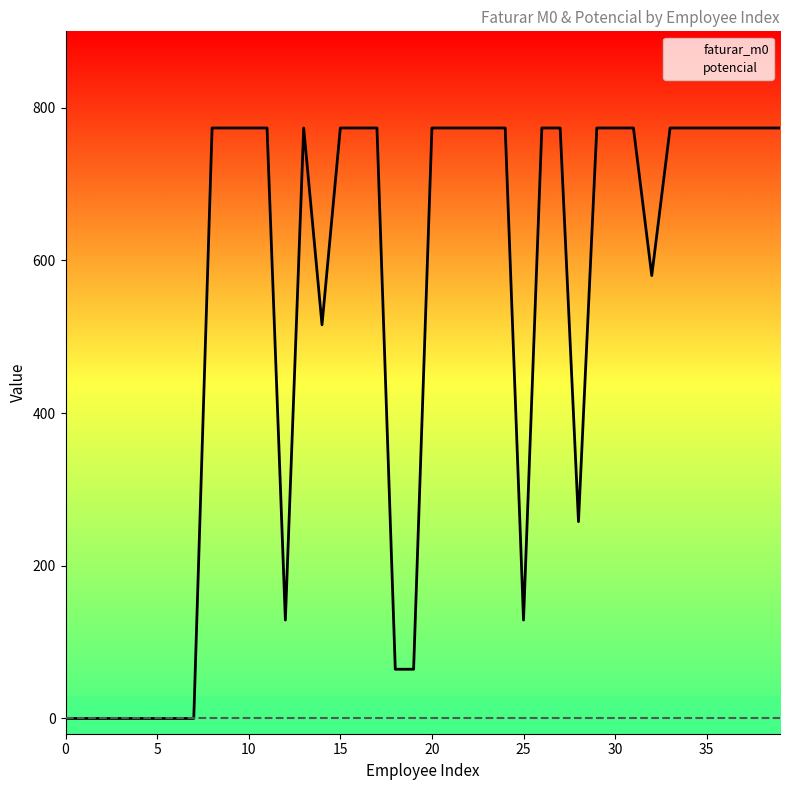

What is the greatest value displayed?

773.4